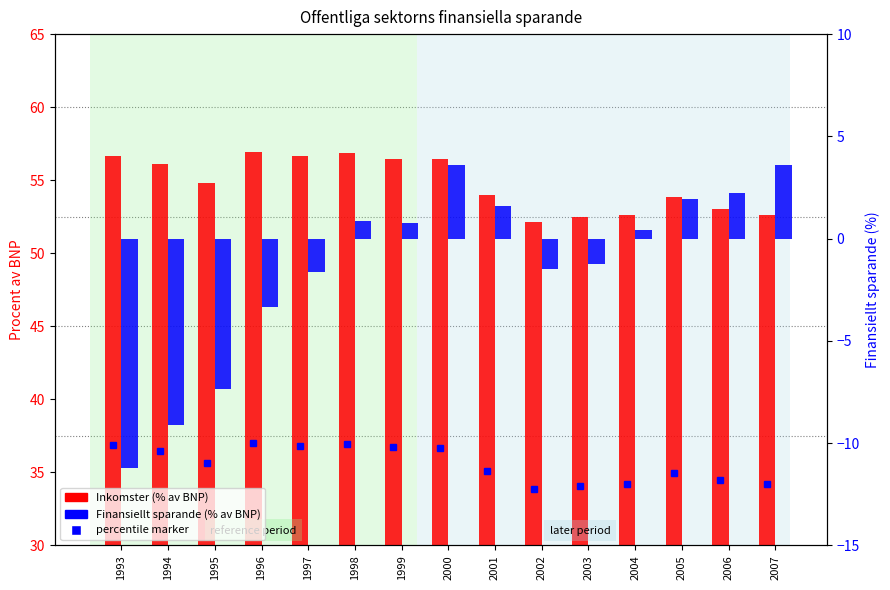

Which has a higher value, 1997 or 2001?

1997